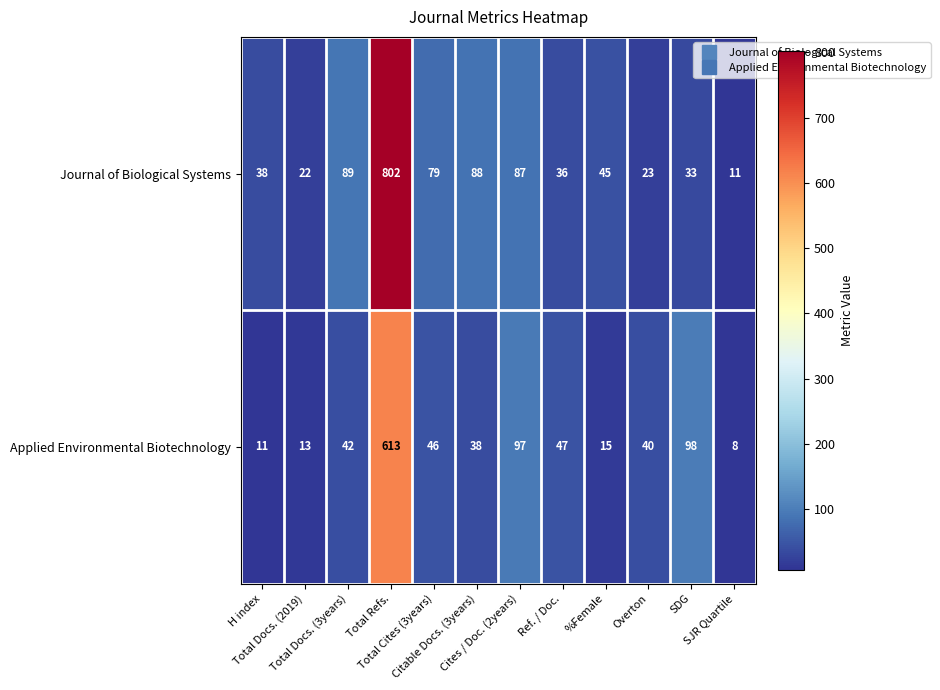

List the series in order of their overall mean, highest first.

Journal of Biological Systems, Applied Environmental Biotechnology